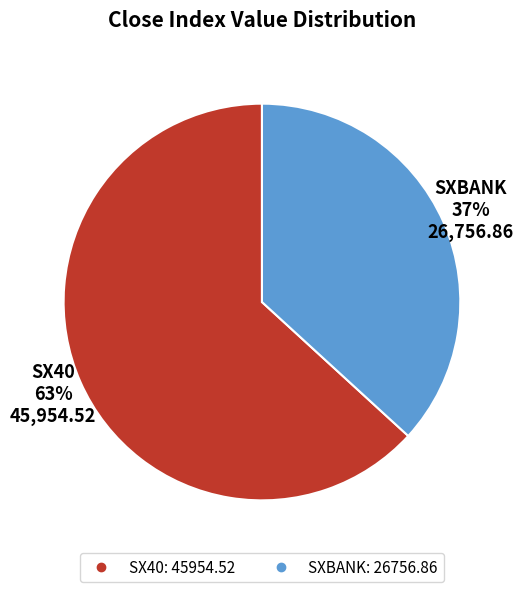

Approximately how many times larger is the value at SXBANK compared to SX40?

0.6